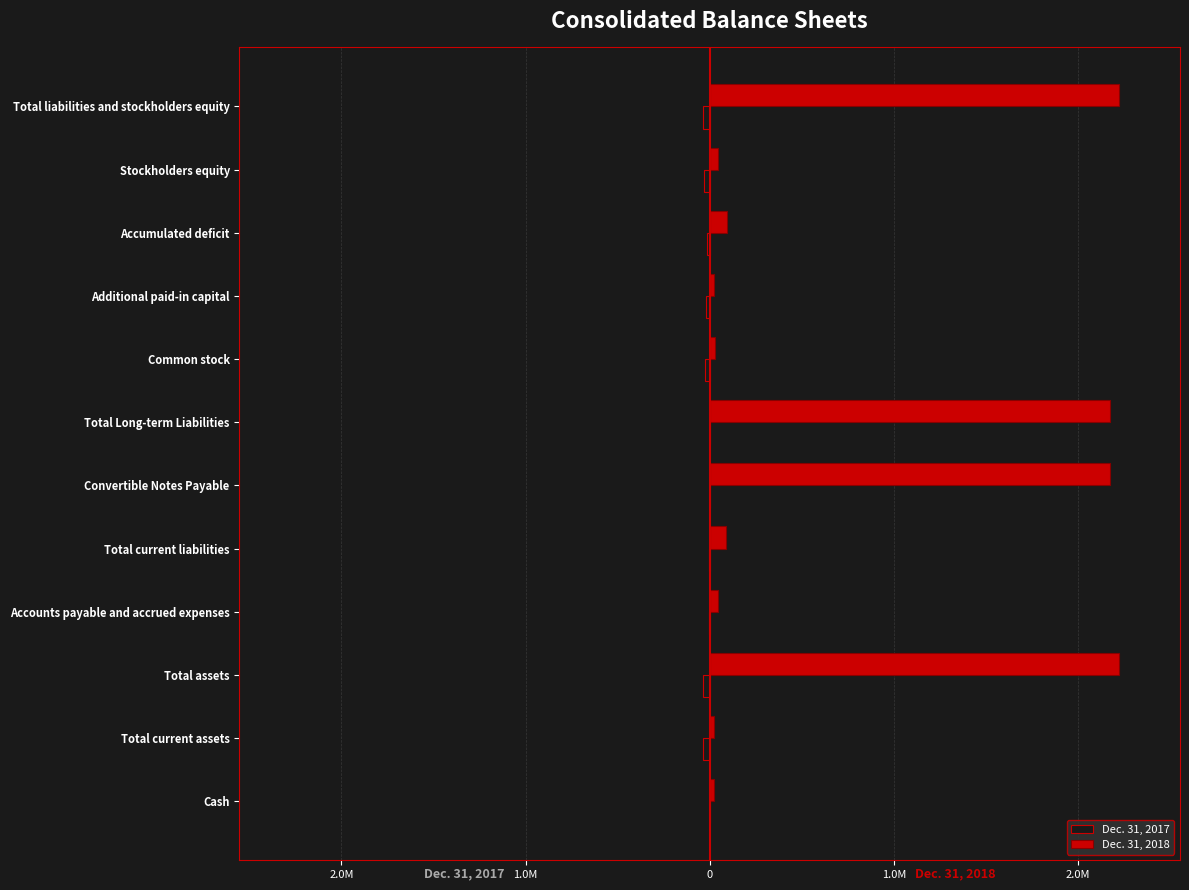

What are all the series names shown in the legend?

Dec. 31, 2017, Dec. 31, 2018